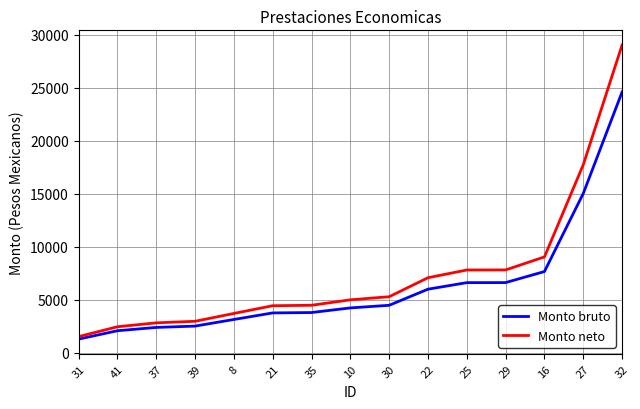

Rank the series by their maximum value, from highest to lowest.

Monto neto, Monto bruto